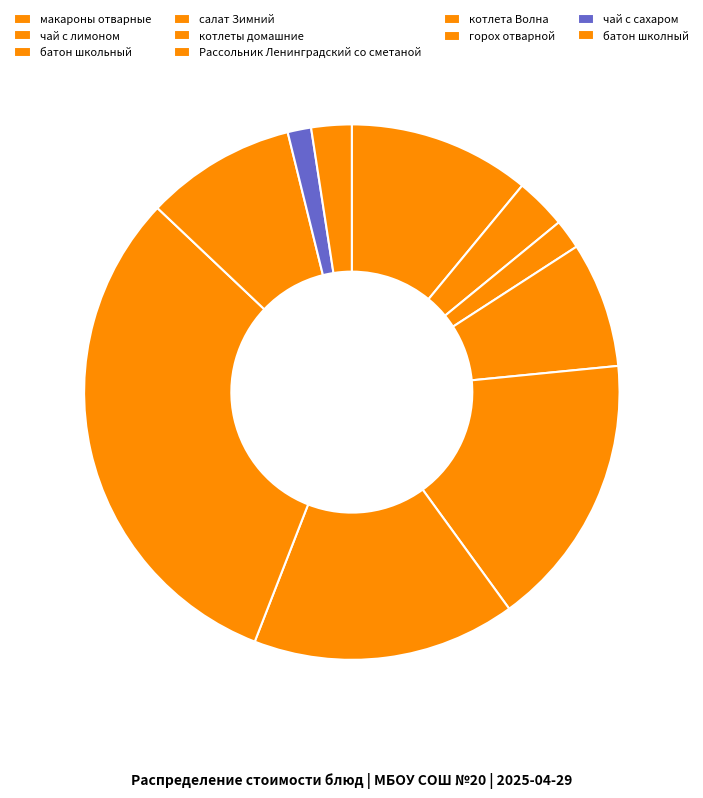

True or false: чай с сахаром accounts for 1% of the total.

True